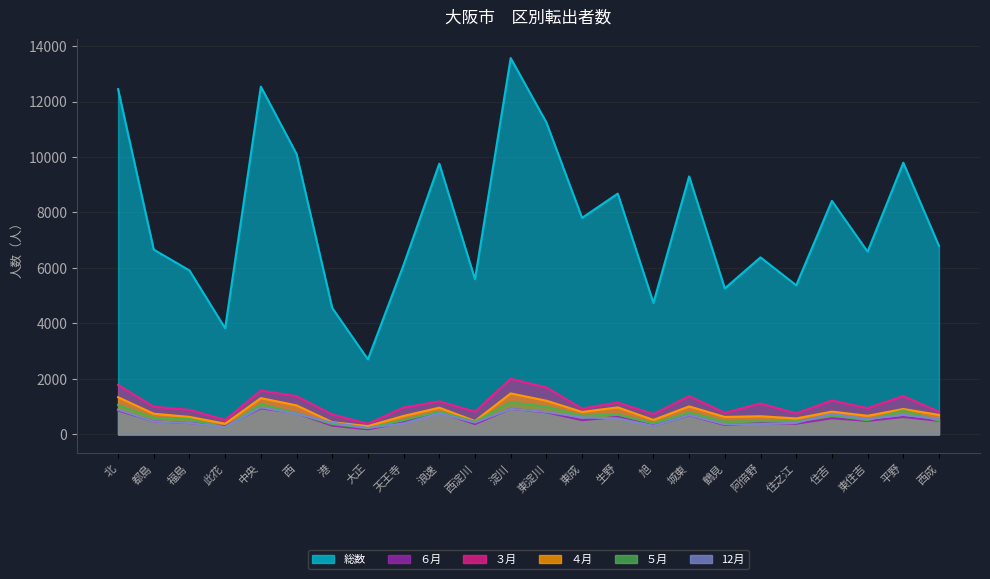

What is the difference between the ３月 values at 城東 and 港?

664